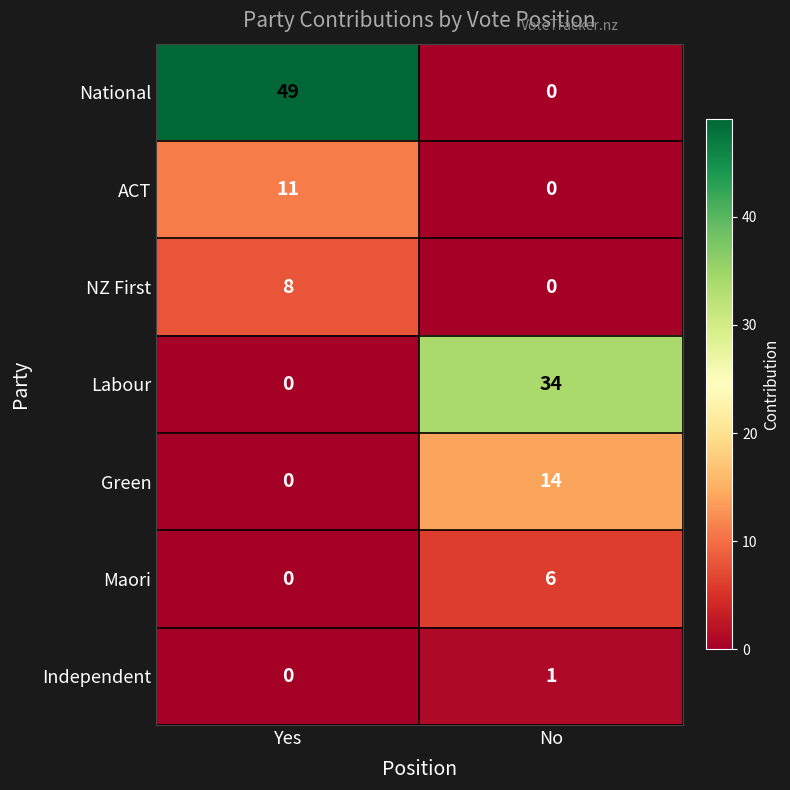

Reading right to left, list all the values displayed in this chart.

National: 0	49
ACT: 0	11
NZ First: 0	8
Labour: 34	0
Green: 14	0
Maori: 6	0
Independent: 1	0